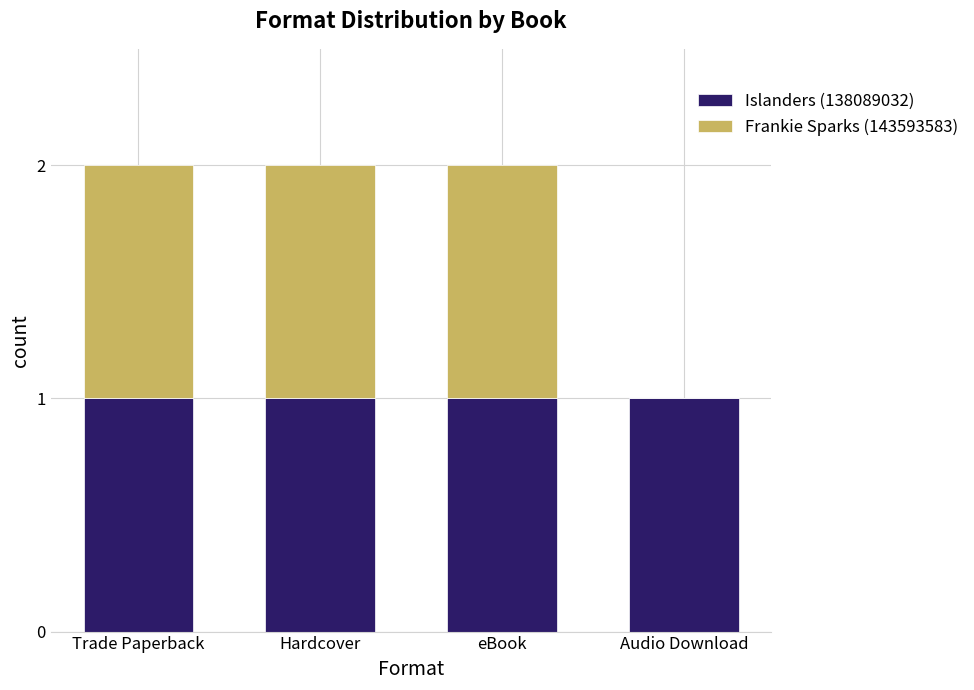

Are the bars horizontal?

No